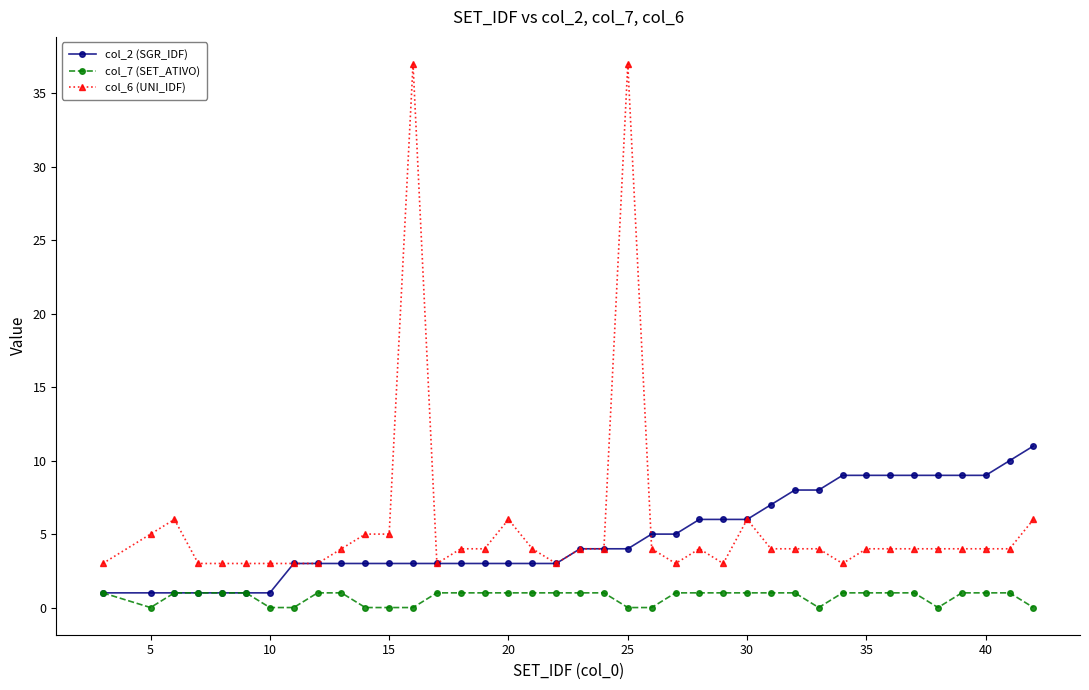

True or false: col_7 (SET_ATIVO) and col_6 (UNI_IDF) cross at least once.

False